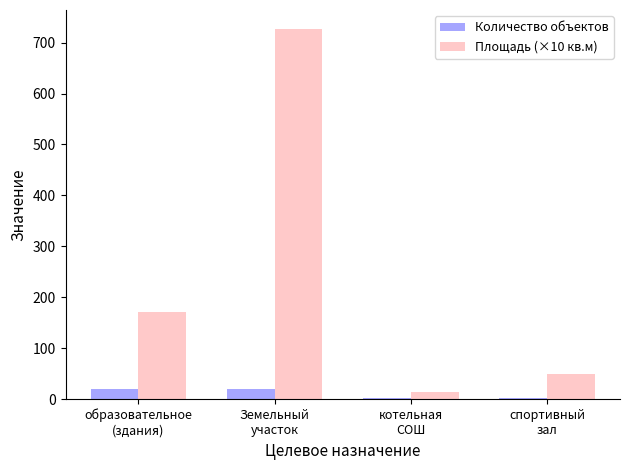

How many distinct data groups are displayed?

2